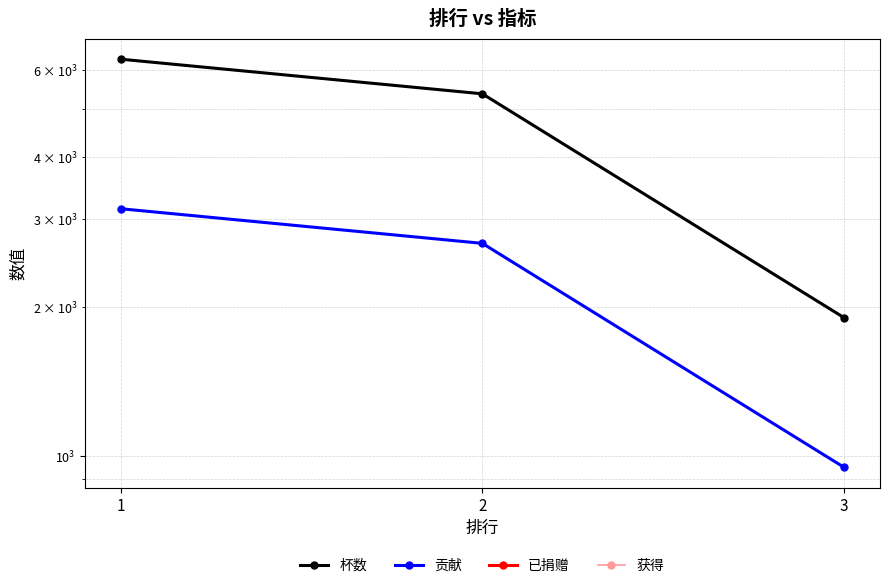

Rank the series at 3 from highest to lowest value.

杯数, 贡献, 已捐赠, 获得